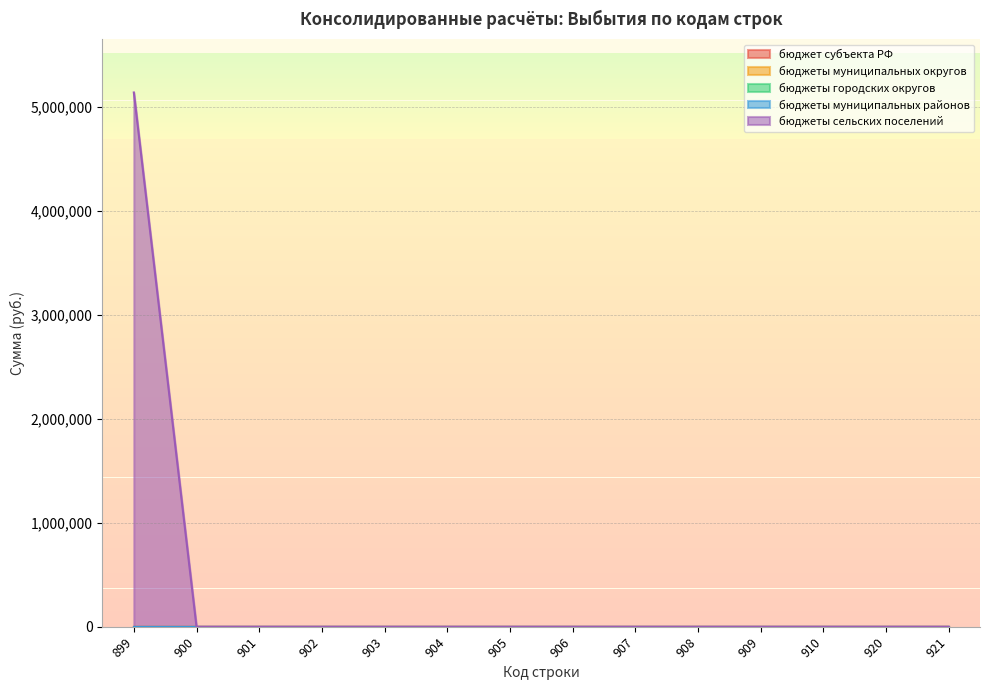

Which series has the largest total across all categories?

бюджеты сельских поселений